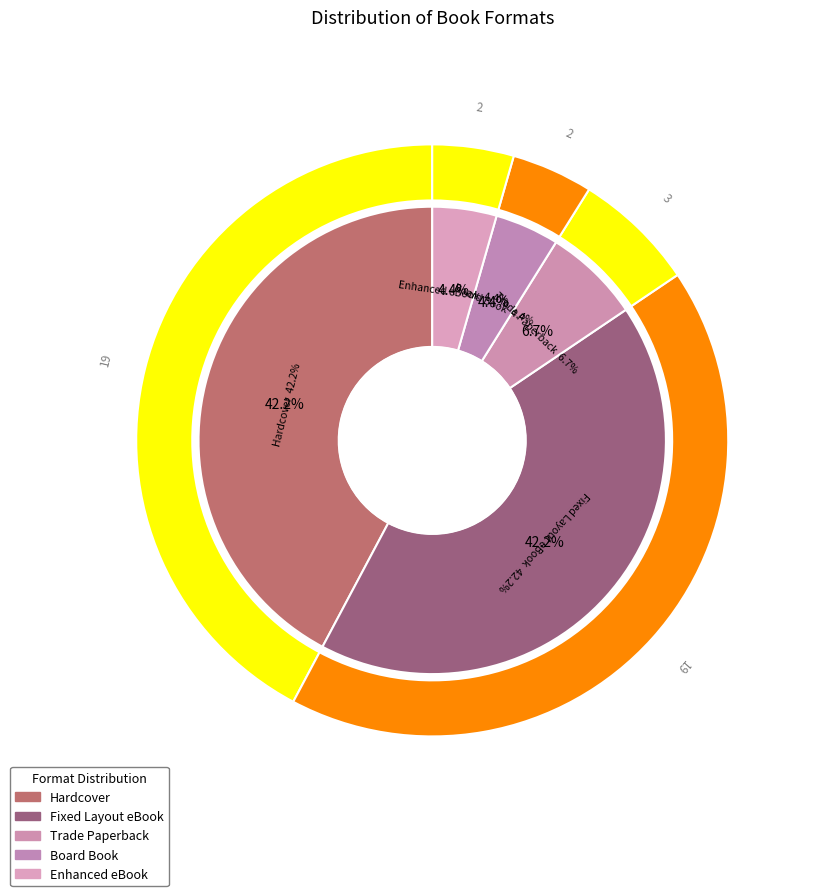

To the nearest percent, what portion does Fixed Layout eBook represent?

42%